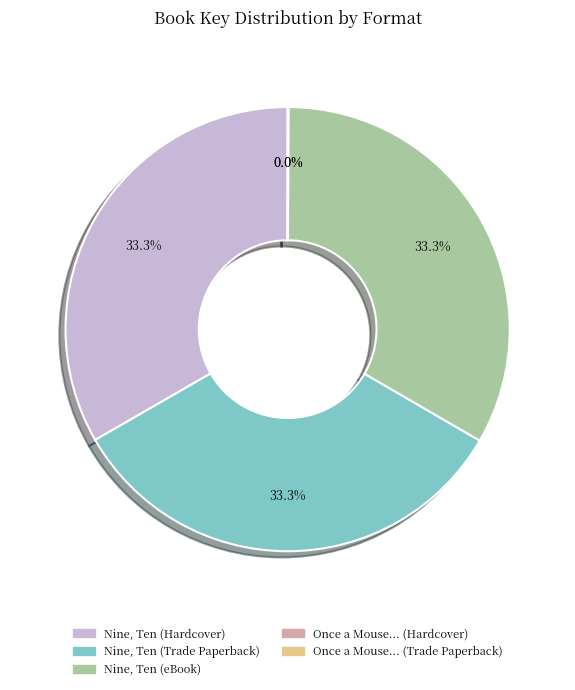

Combined, do Nine, Ten (eBook) and Nine, Ten (Trade Paperback) account for over 50%?

Yes